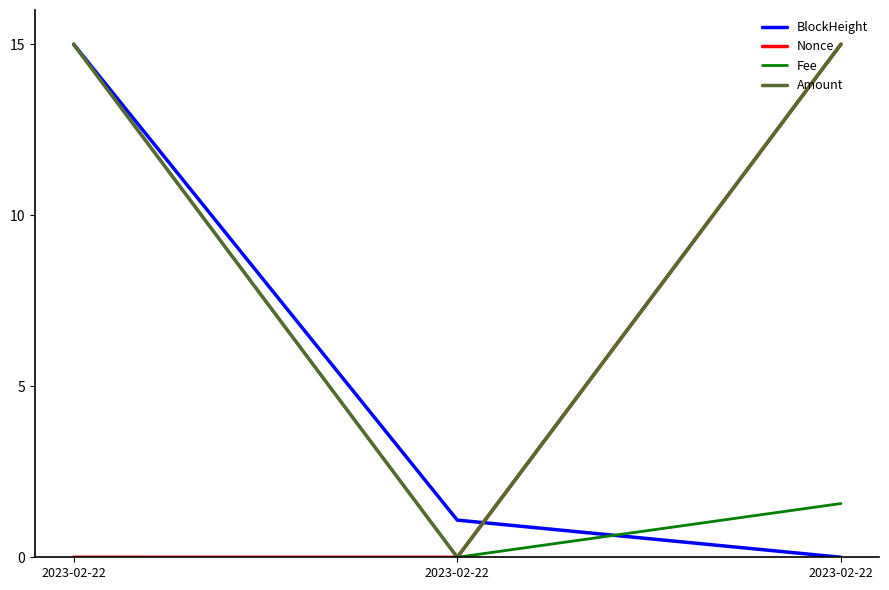

Between 2023-02-22 and 2023-02-22, which series saw the biggest shift?

BlockHeight